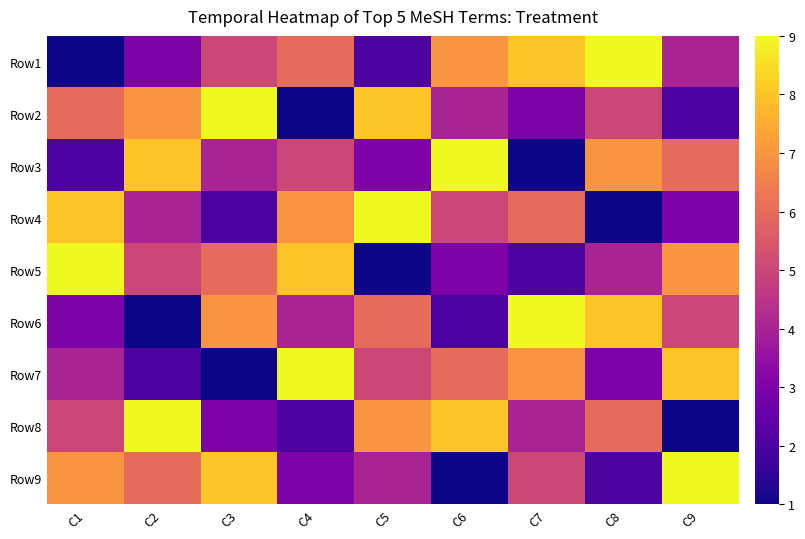

Rank the series at C6 from highest to lowest value.

Row3, Row8, Row1, Row7, Row4, Row2, Row5, Row6, Row9